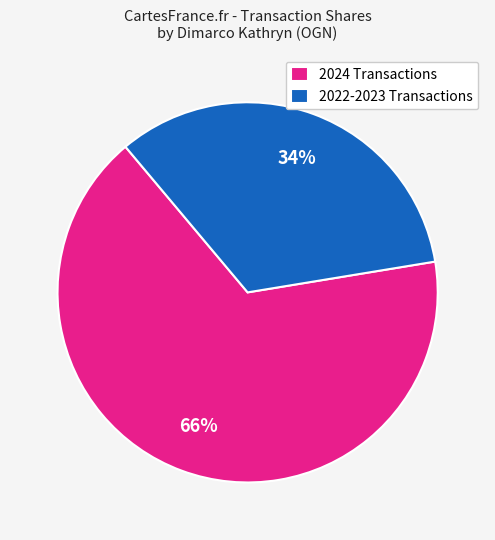

Is there a majority slice in this chart?

Yes